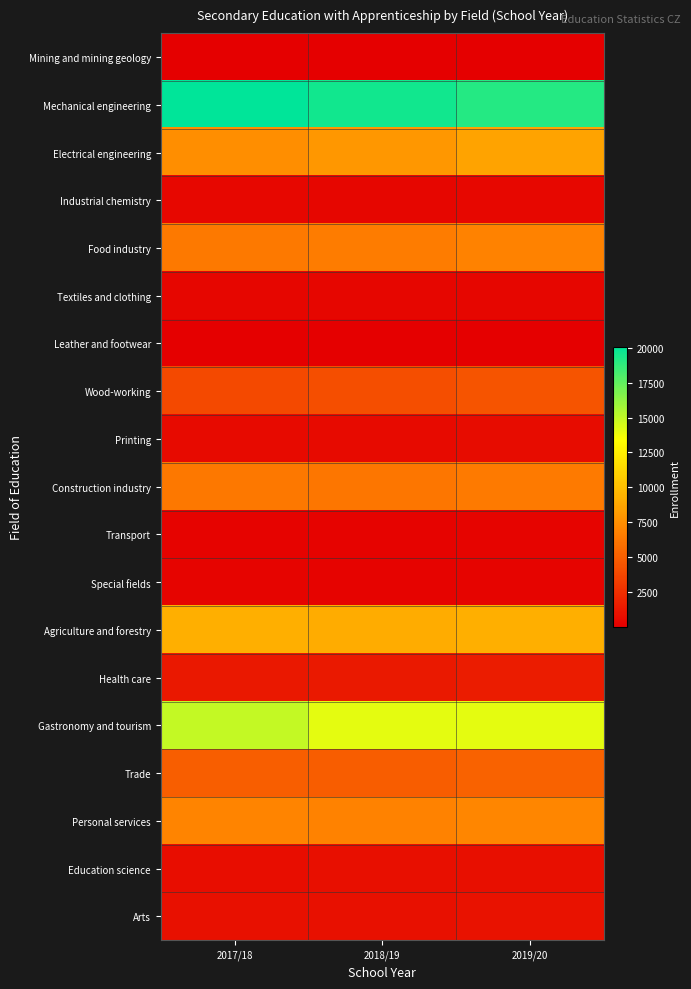

At which category is the sum across all series the highest?

2019/20